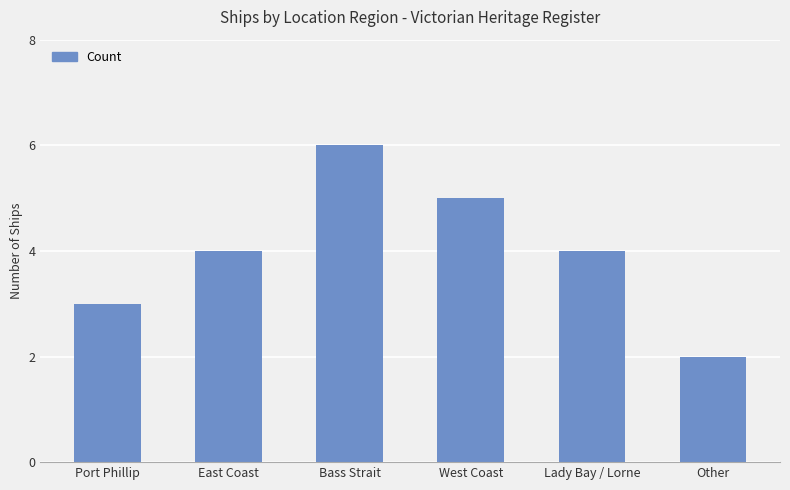

What is the difference between the maximum and second lowest values?

3